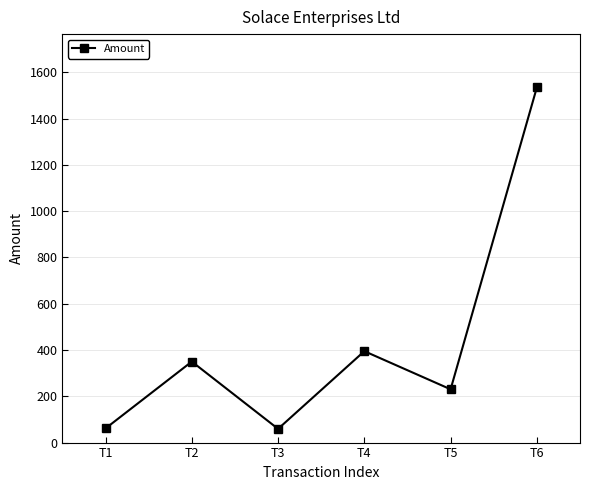

How many data points does each series have?

6